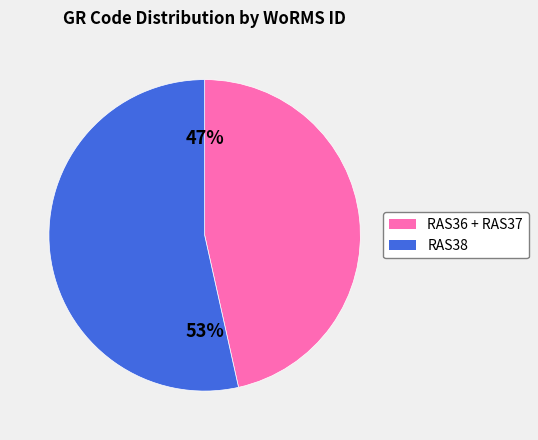

To the nearest percent, what is the average slice percentage?

50%